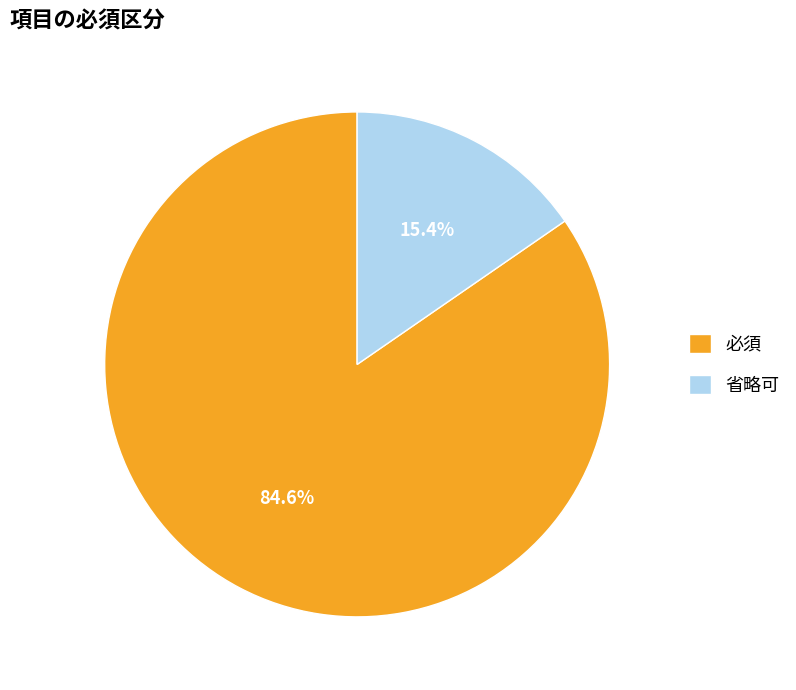

Rank the categories by value from lowest to highest.

省略可, 必須